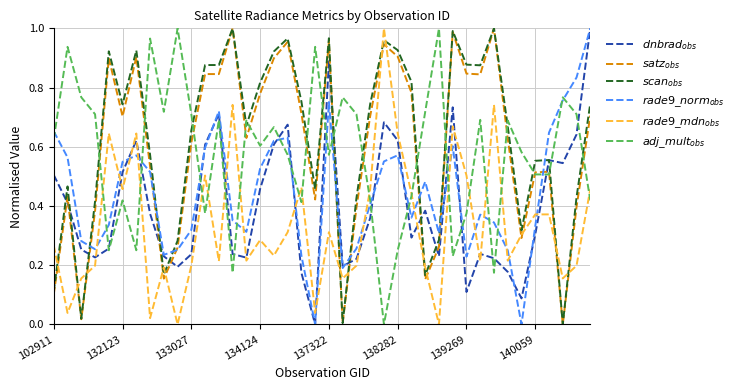

How many lines are shown in the chart?

6